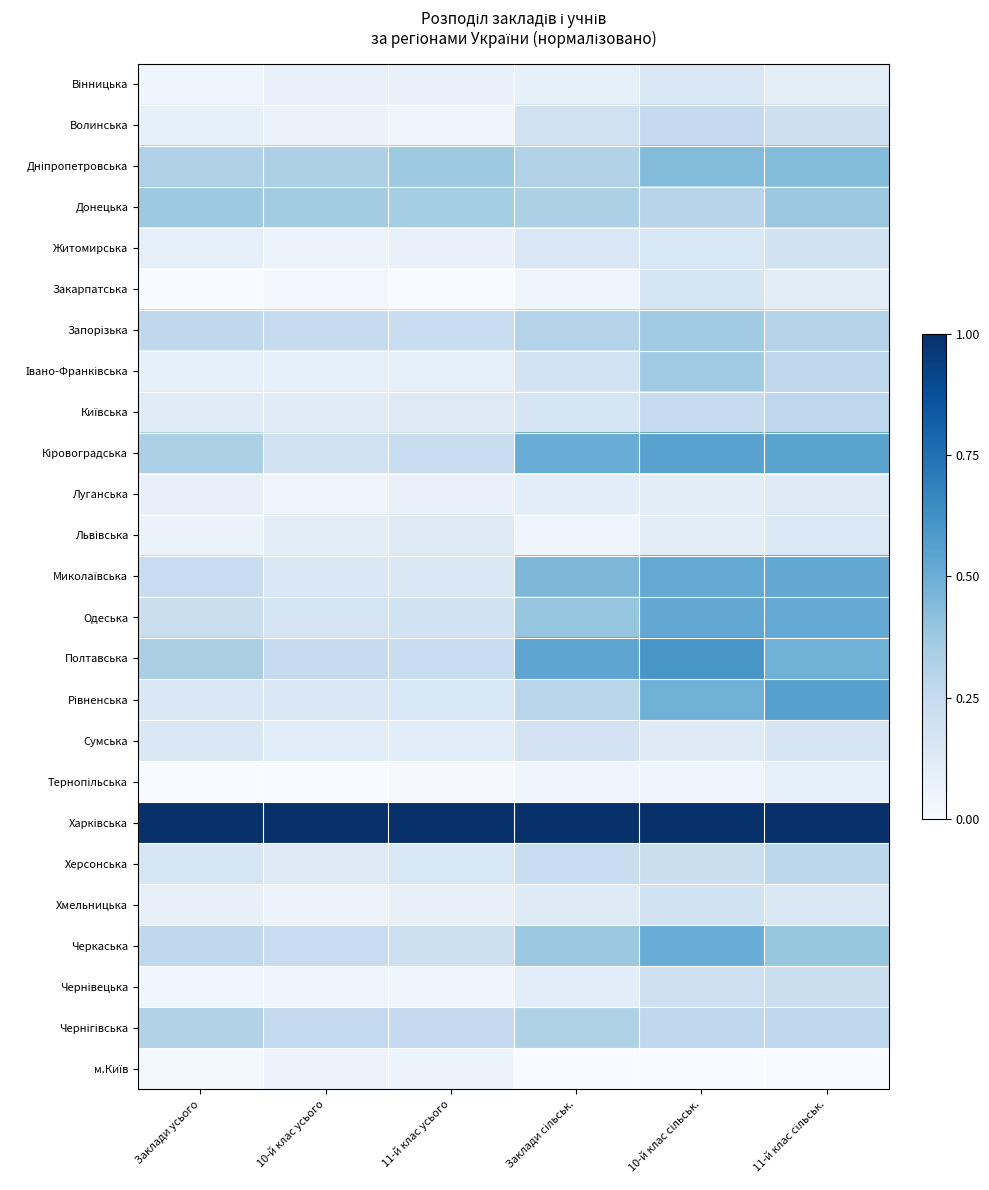

What is the greatest value displayed?

1.0